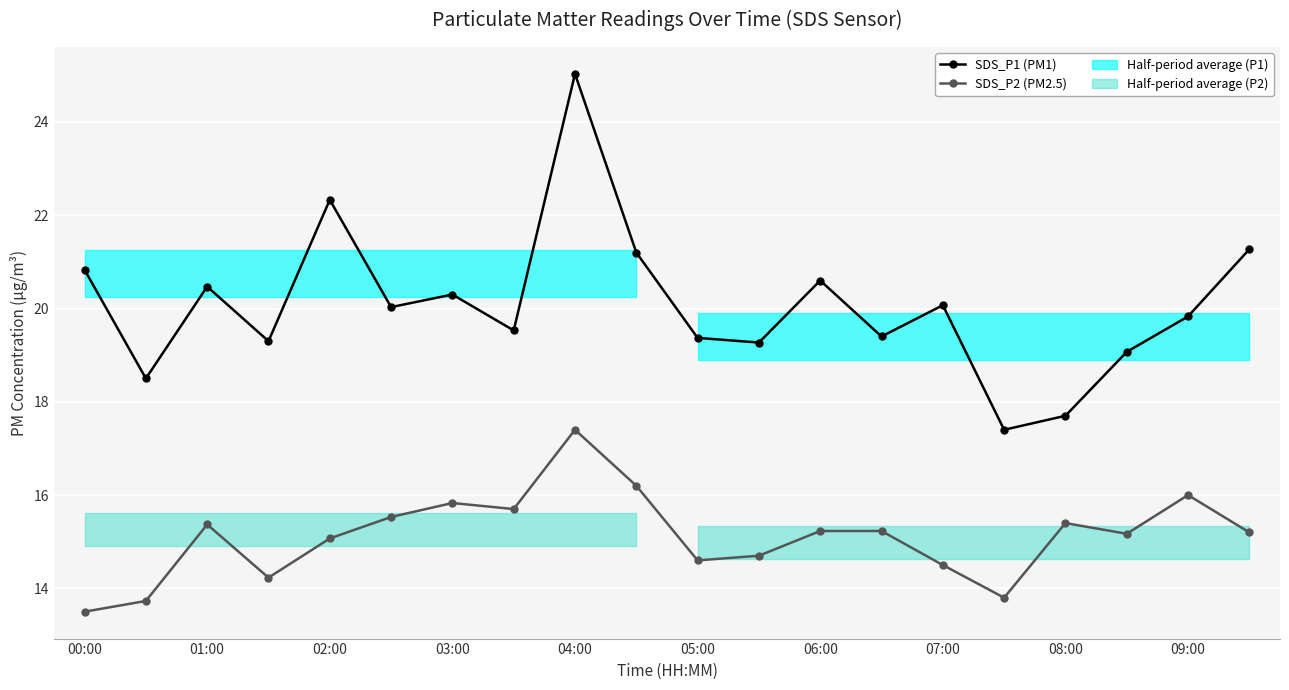

True or false: SDS_P1 (PM1) and SDS_P2 (PM2.5) cross at least once.

False